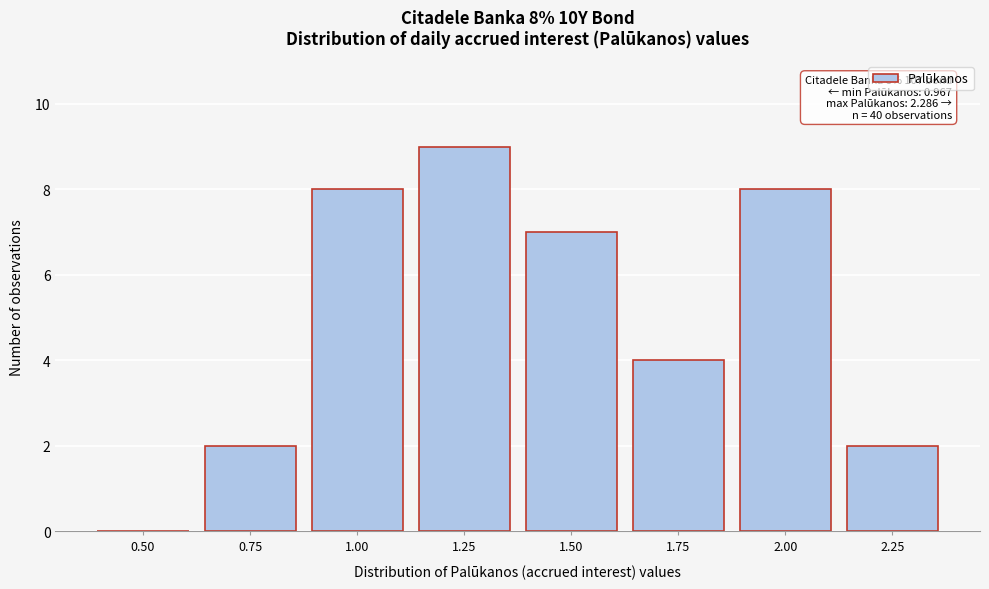

Reading left to right, transcribe all the data shown in this chart.

0.50=0	0.75=2	1.00=8	1.25=9	1.50=7	1.75=4	2.00=8	2.25=2